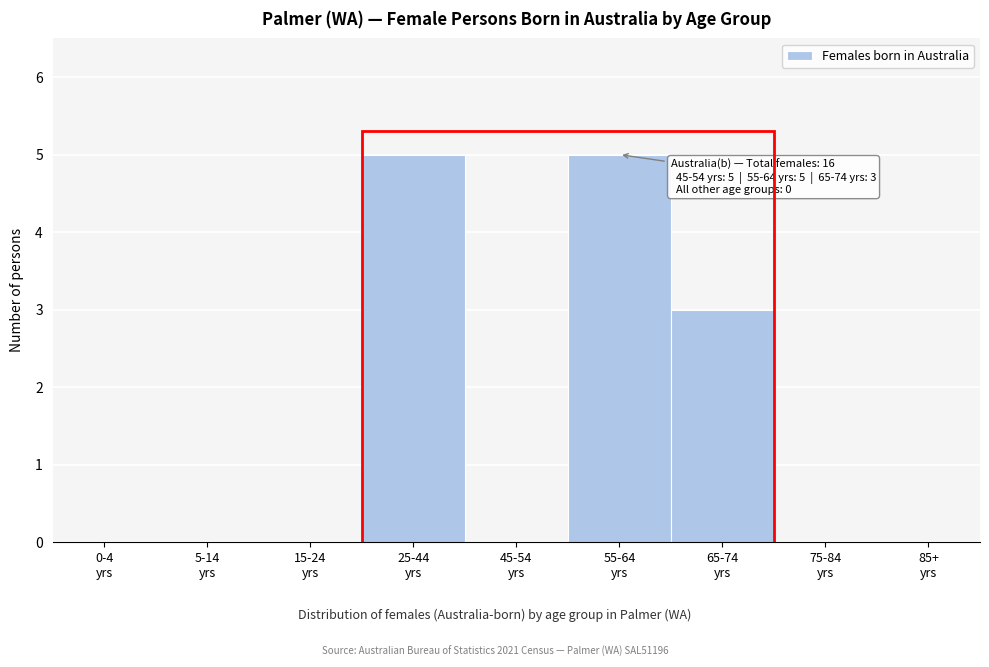

What is the sum of all values?

13